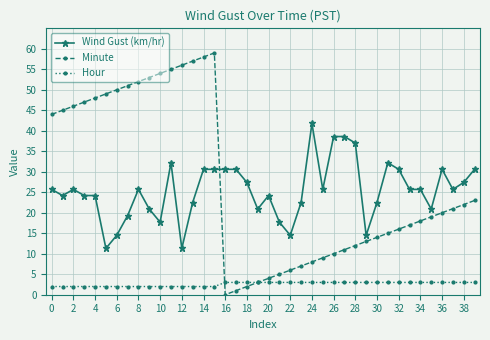

True or false: Wind Gust (km/hr) has more than 2 points higher than both neighbors.

True